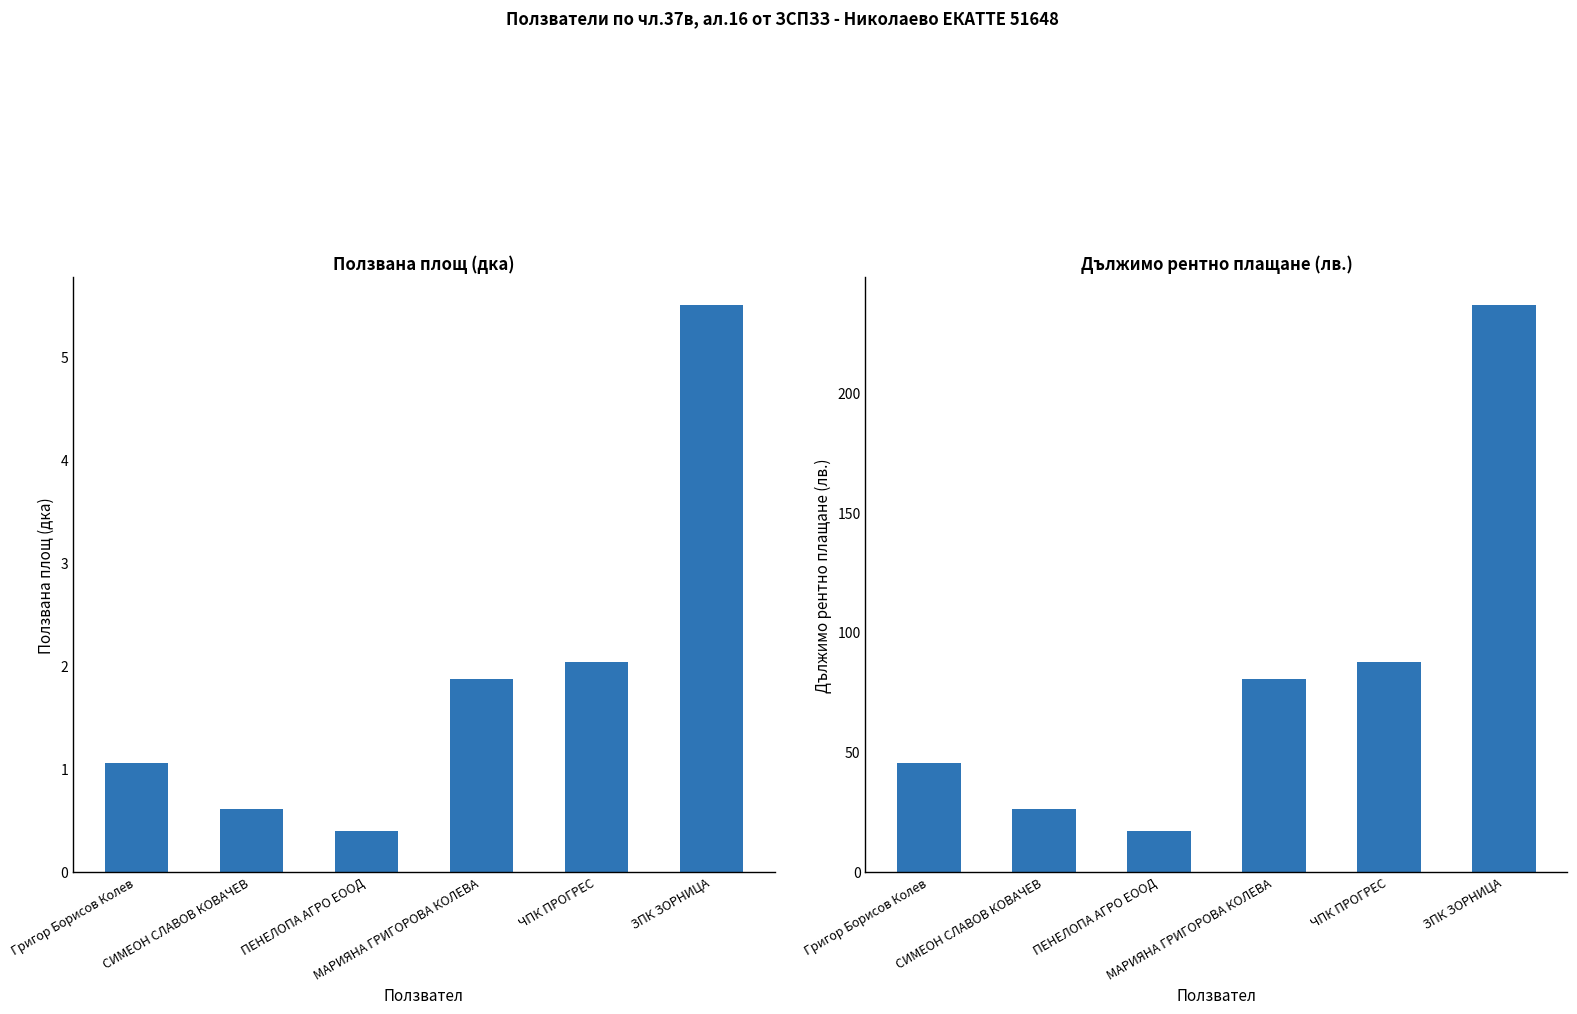

What is the lowest value of the Ползвана площ series?

0.4